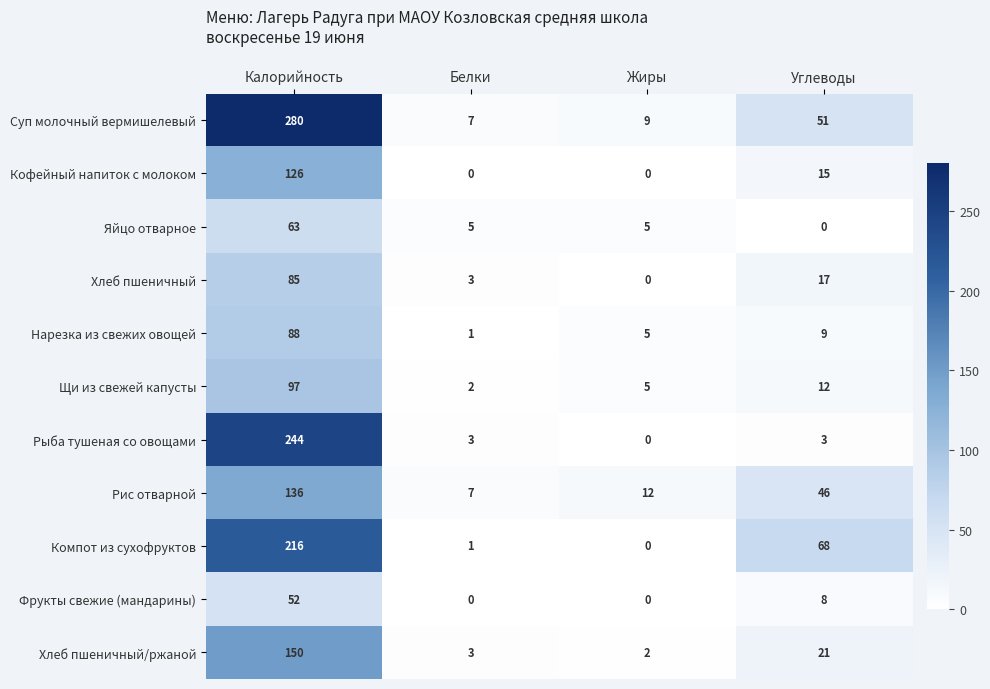

At how many categories does at least one series exceed 164?

1